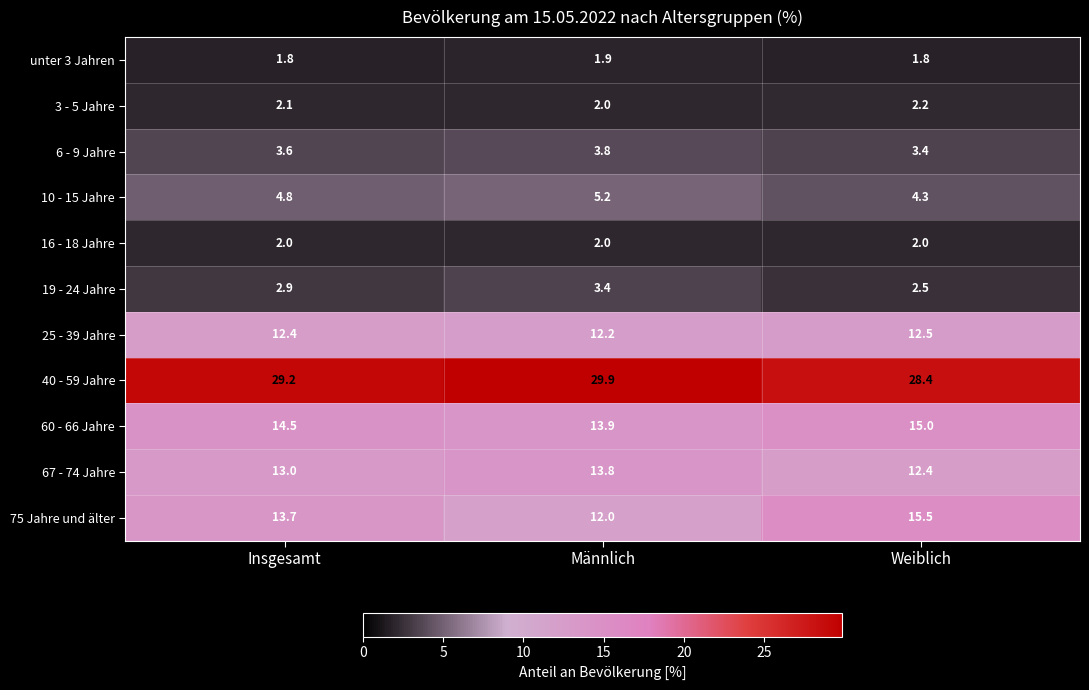

What is the smallest value displayed?

1.8